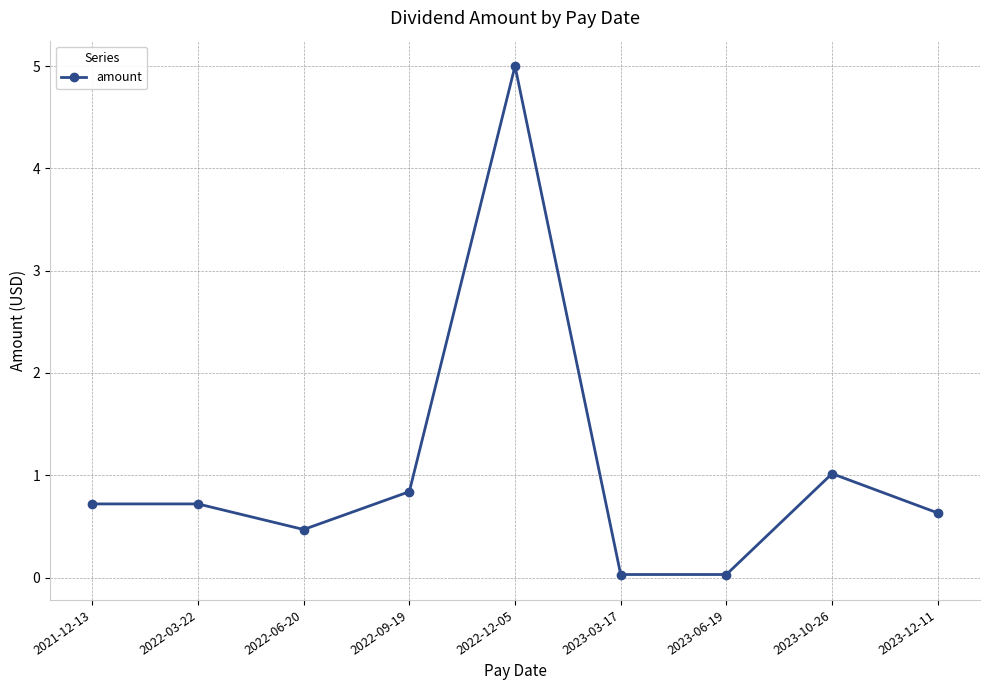

Is it true that the value at 2021-12-13 is 0.2?

False